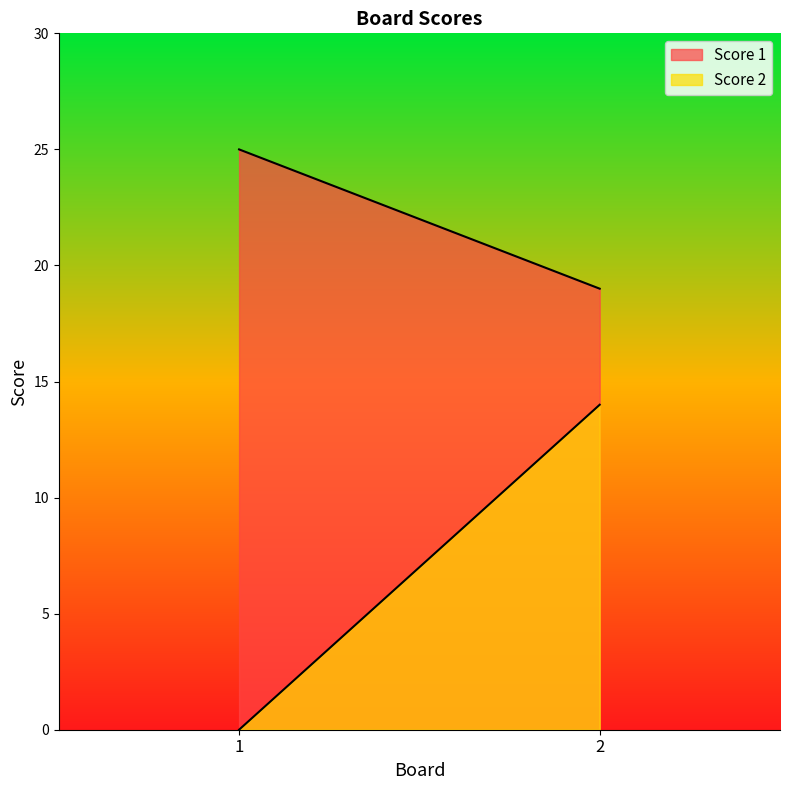

Rank the categories by Score 2 value from highest to lowest.

2, 1